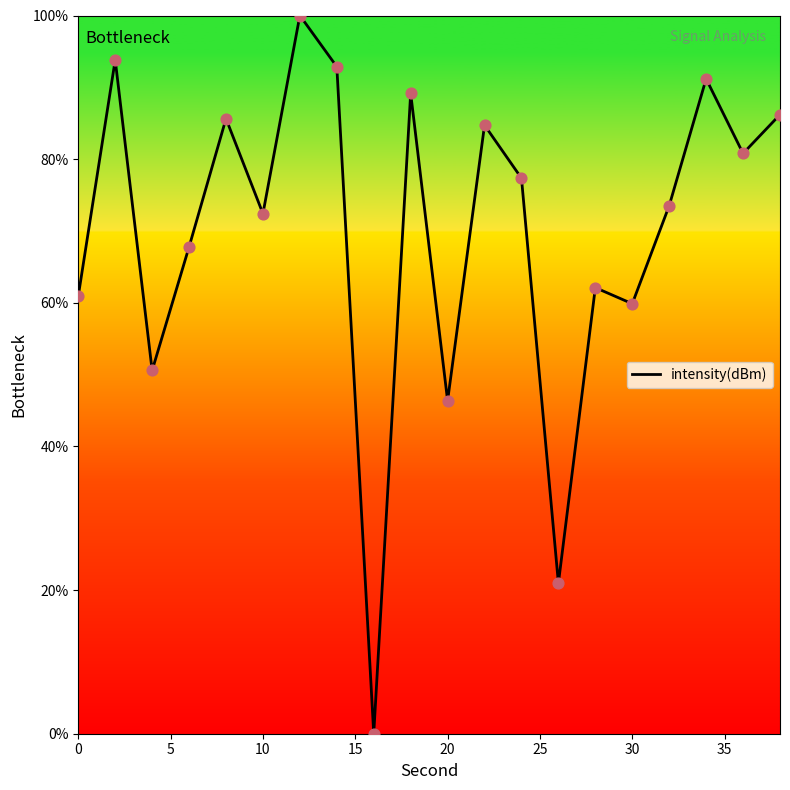

What is the maximum value shown in the chart?

100.0